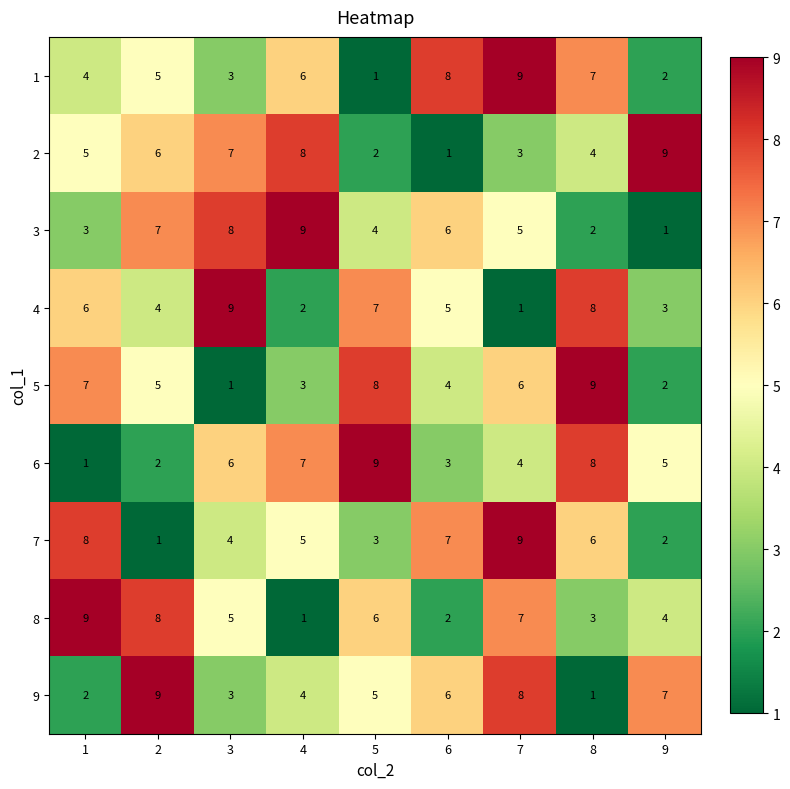

The value of 4 at 4 is 3. True or false?

False